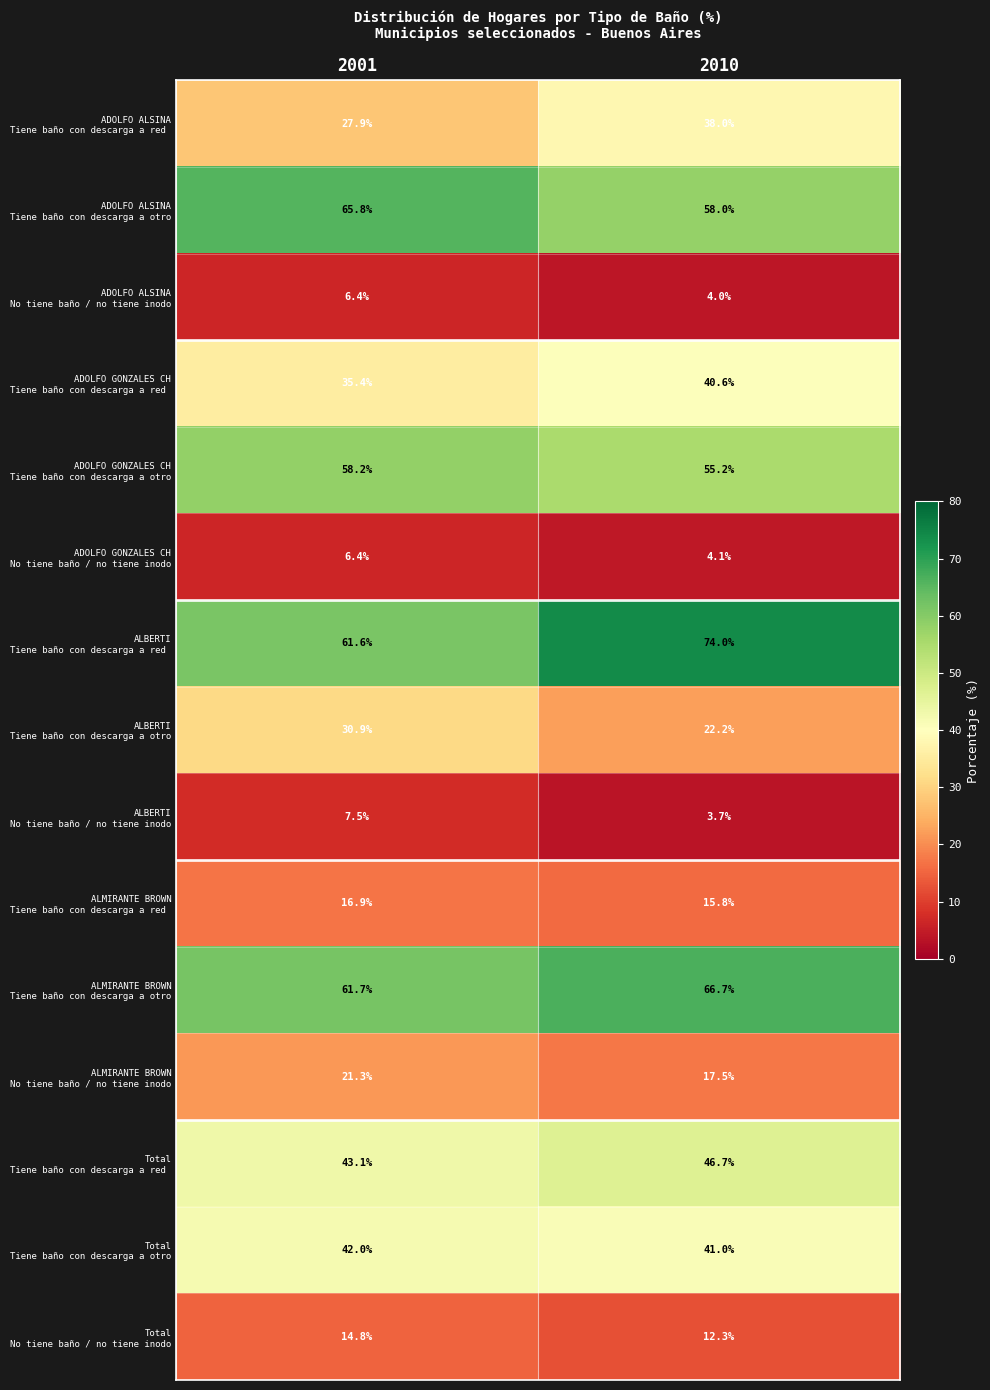

What is the greatest value displayed?

74.0